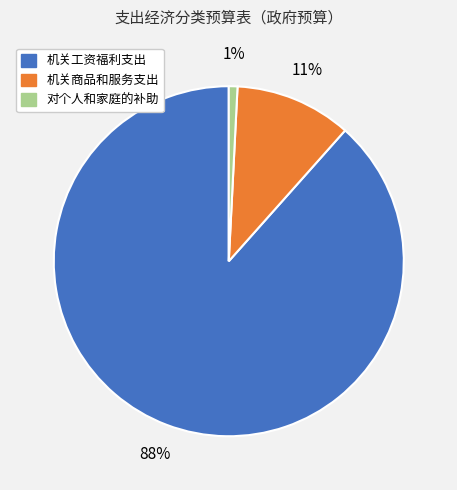

To the nearest percent, what is the average slice percentage?

33%